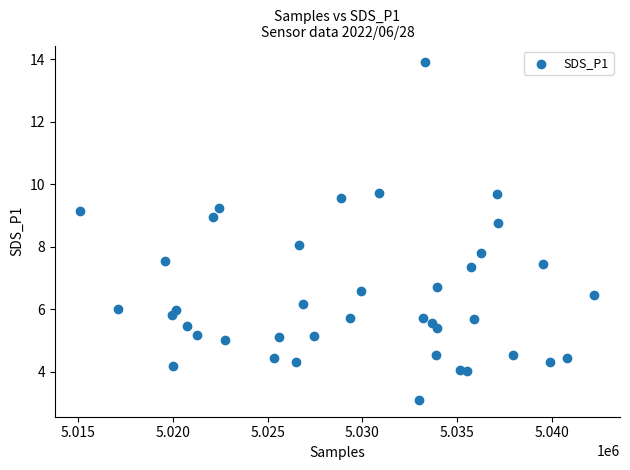

What is the range of Y values (max minus min)?

10.8